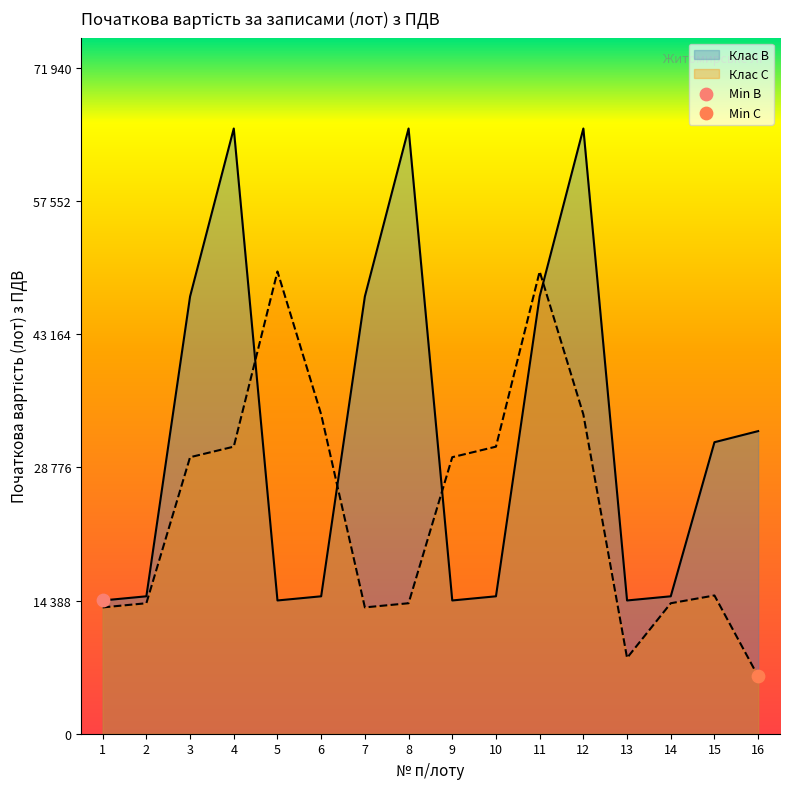

Which series reaches the minimum Y coordinate?

Клас C